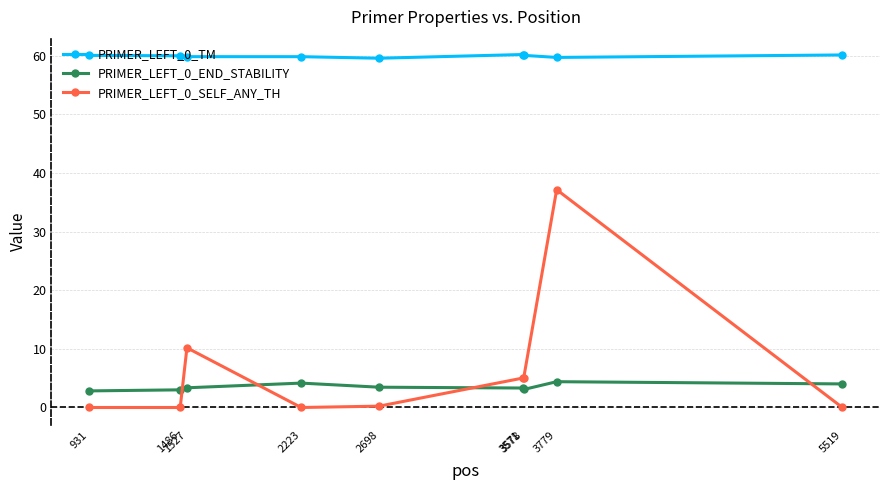

Is this an area chart (filled region under the line)?

No